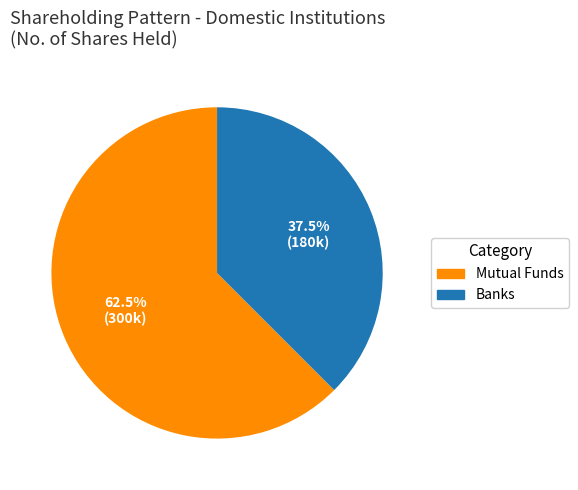

What portion of the pie excludes Mutual Funds?

37.5%